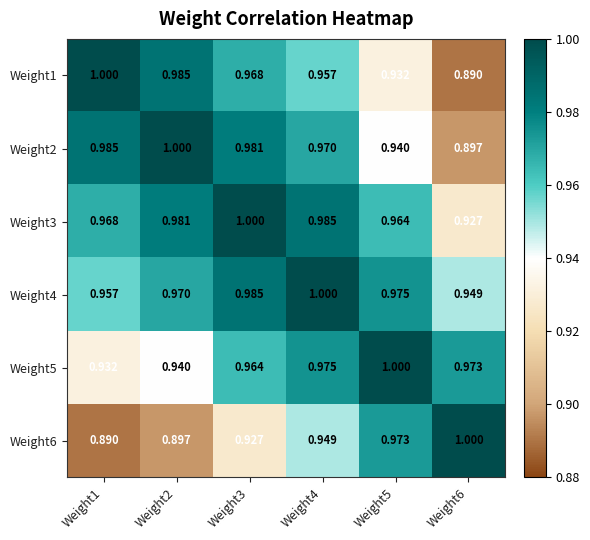

Is the value of Weight6 at Weight2 greater than the value of Weight4 at Weight3?

No